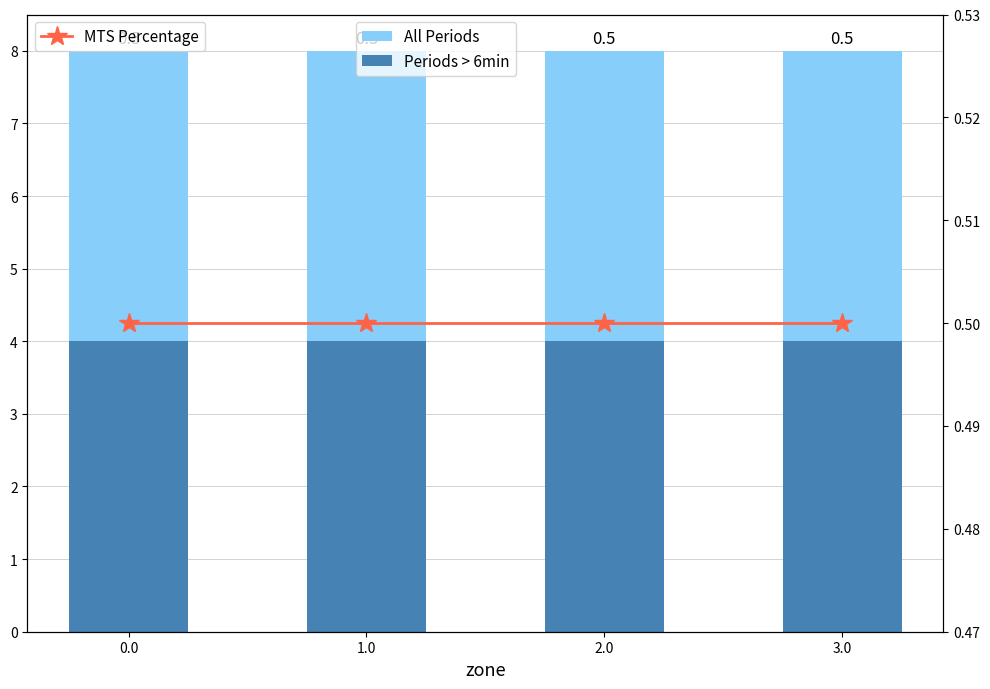

What are all the series names shown in the legend?

All Periods, Periods > 6min, MTS Percentage